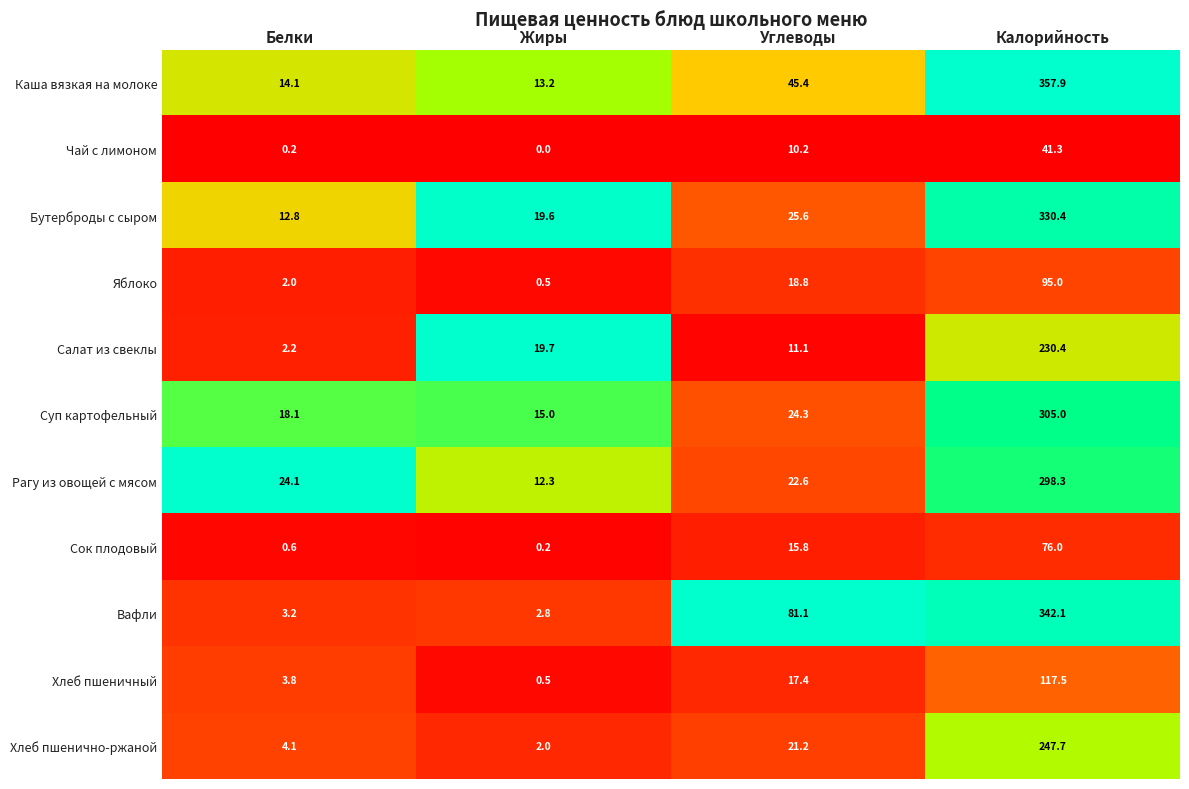

Which label corresponds to the largest value in the chart?

Калорийность